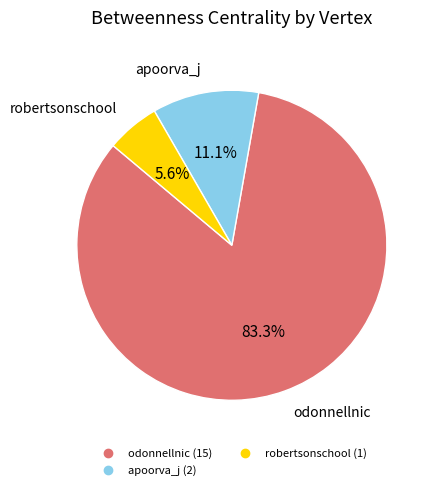

Is there a majority slice in this chart?

Yes